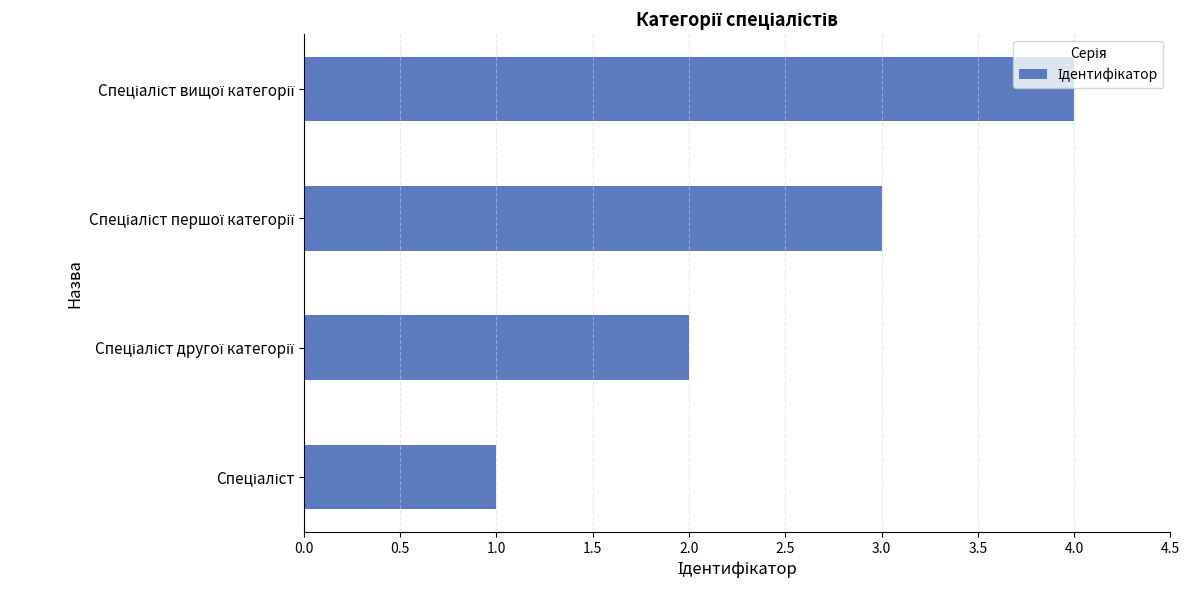

How many data points are less than 3?

2